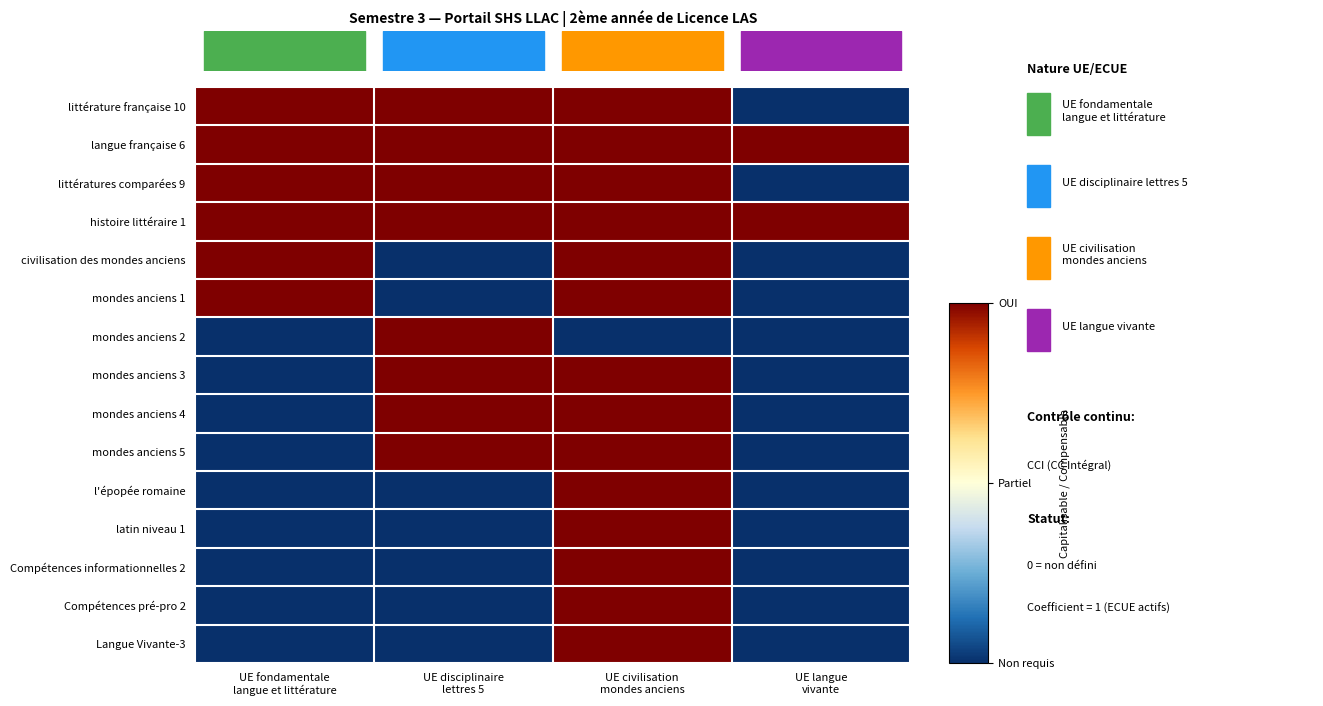

Which series has the largest range (max minus min)?

littérature française 10